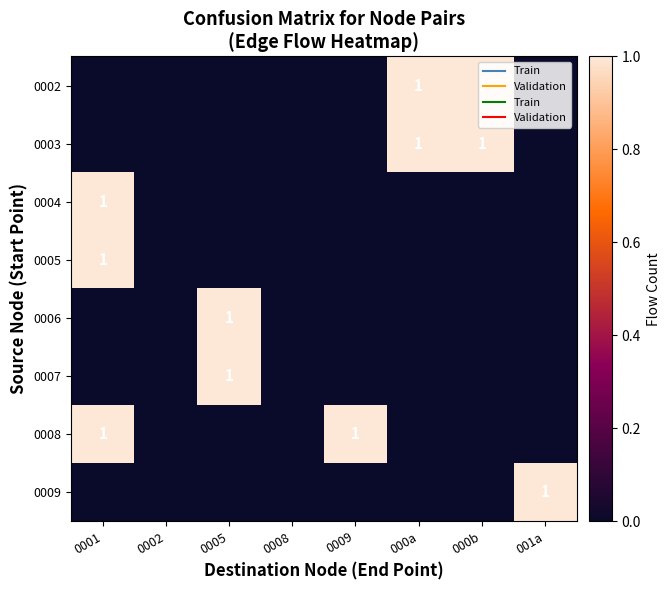

The value of 0003 at 000b is 1. True or false?

True